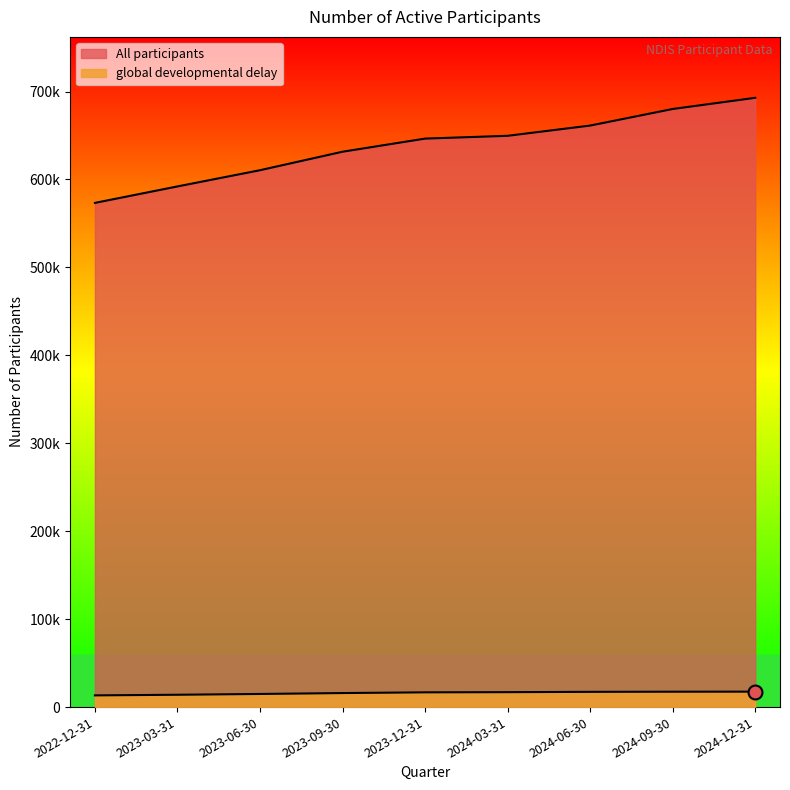

Which series has the largest total across all categories?

All participants